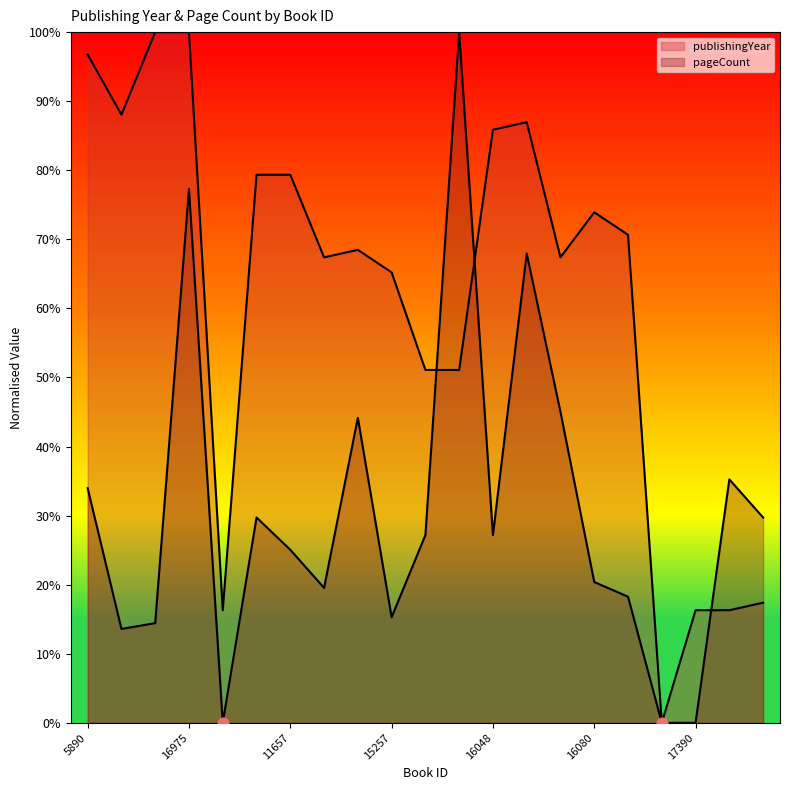

What are all the series names shown in the legend?

publishingYear, pageCount